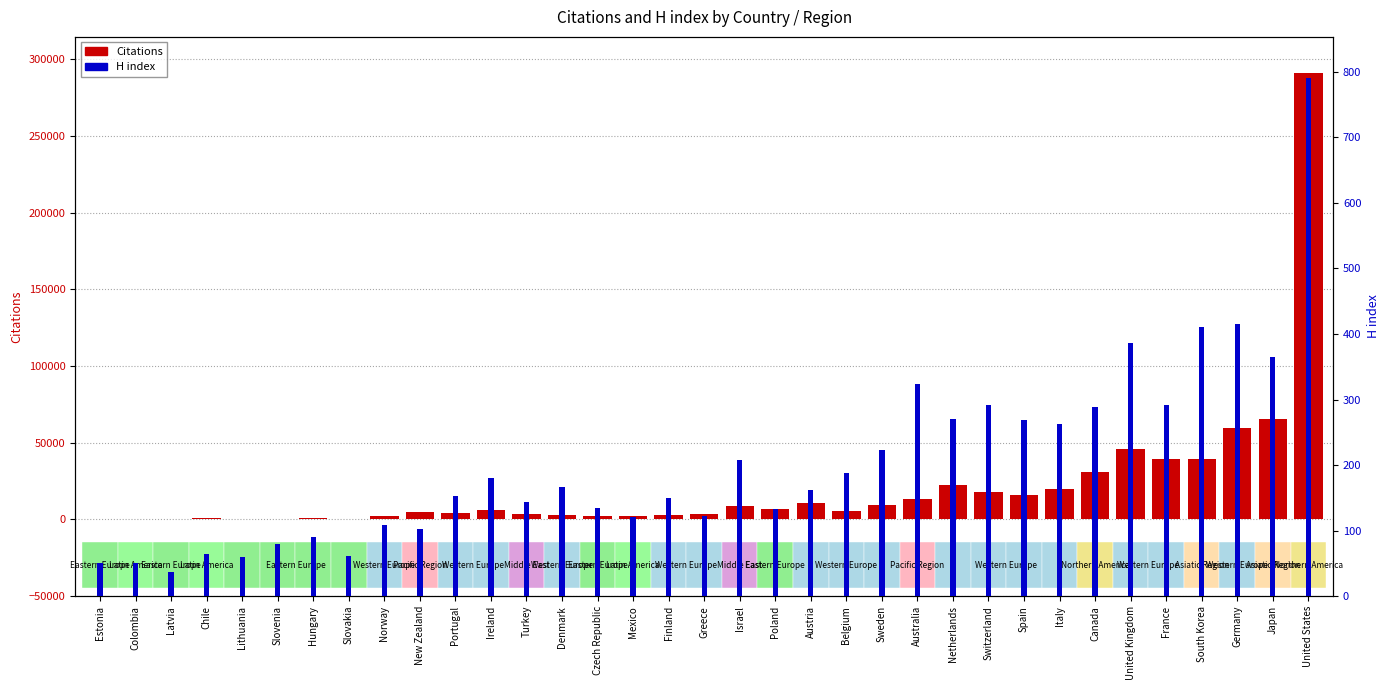

What is the approximate value of Citations at Czech Republic?

2059